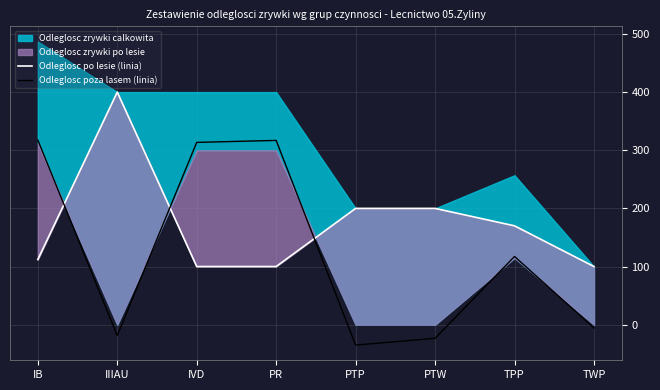

At which label is Odleglosc po lesie (linia) closest to 250?

PTP